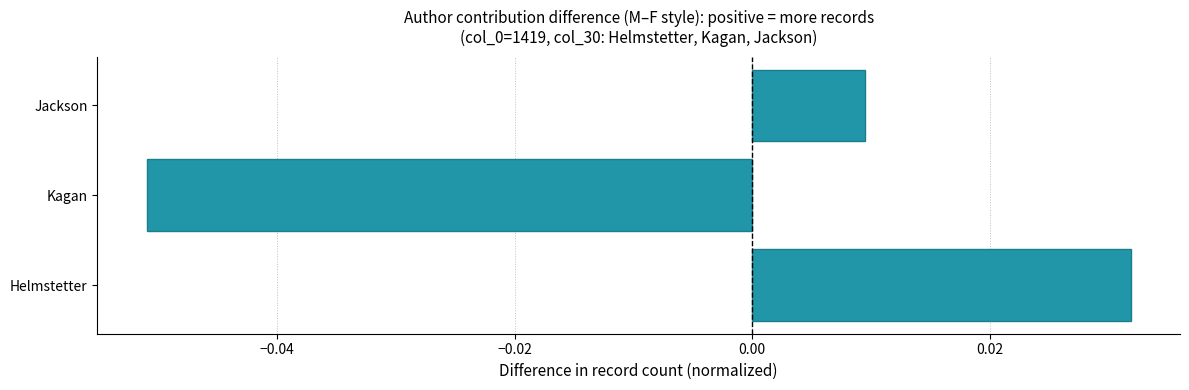

How many data points does each series have?

3